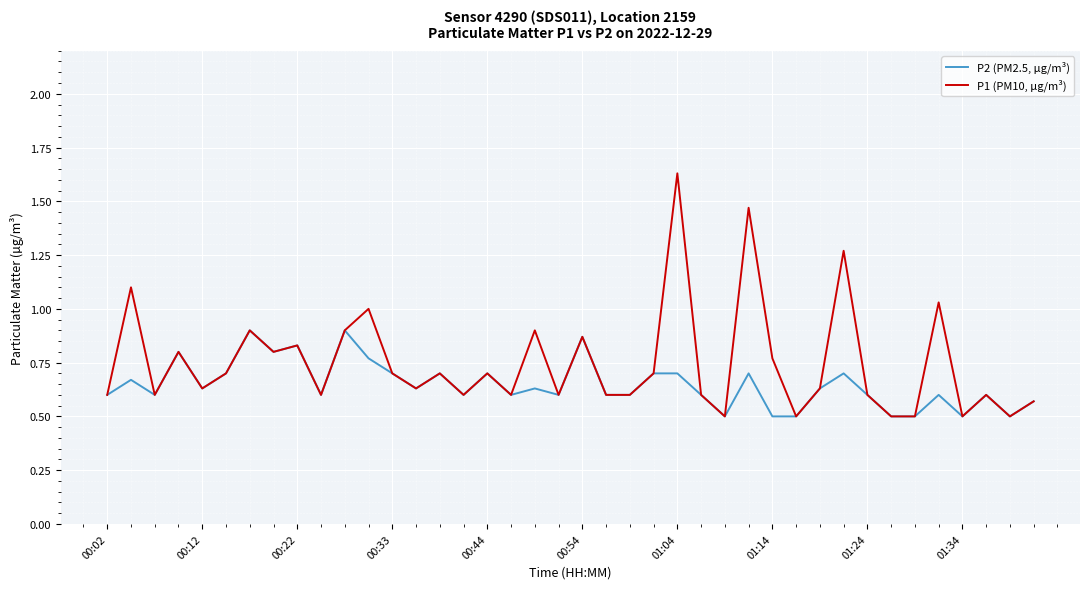

List the series in order of their peak value, lowest first.

P2 (PM2.5, µg/m³), P1 (PM10, µg/m³)